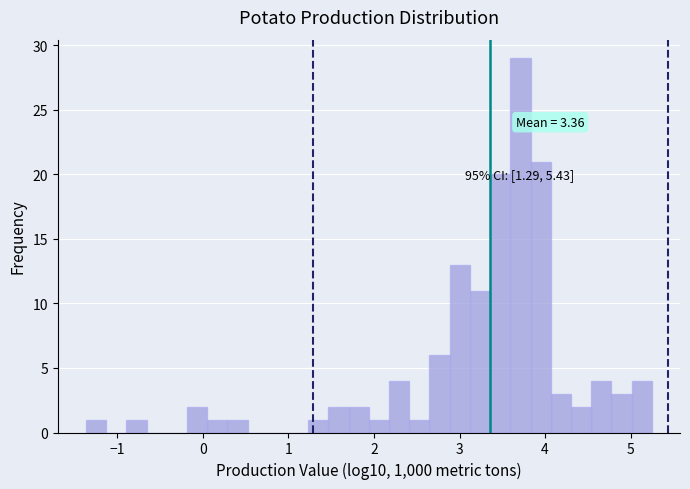

Read against the x-axis, roughly where is the centre of the tallest bar?

3.7